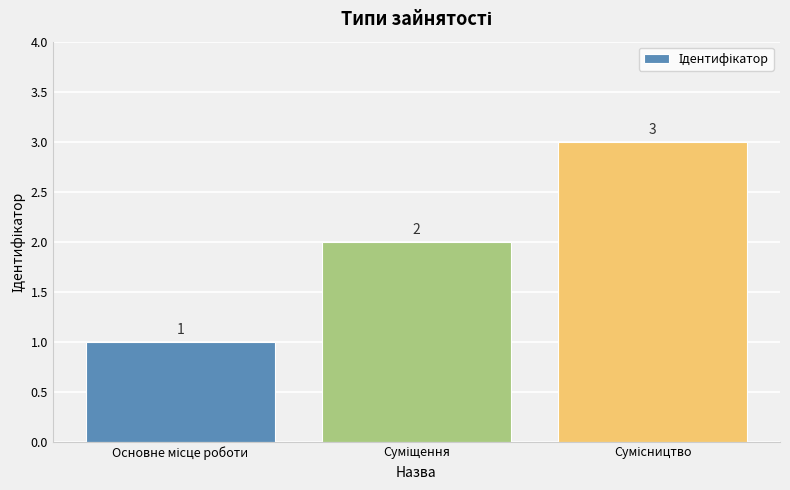

What is the maximum value shown in the chart?

3